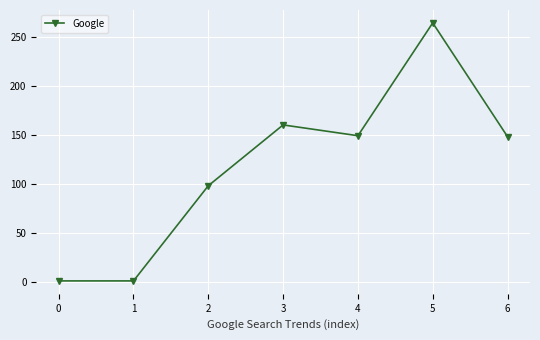

At which category does the data reach its first local peak?

3